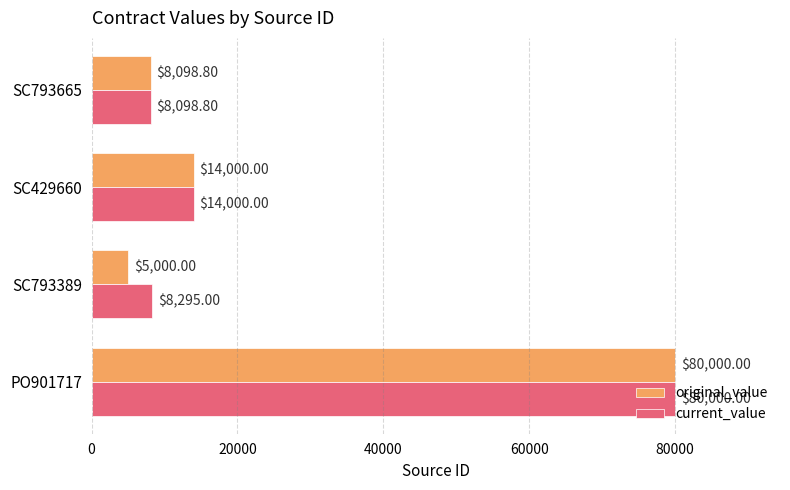

Which series has the largest range (max minus min)?

original_value